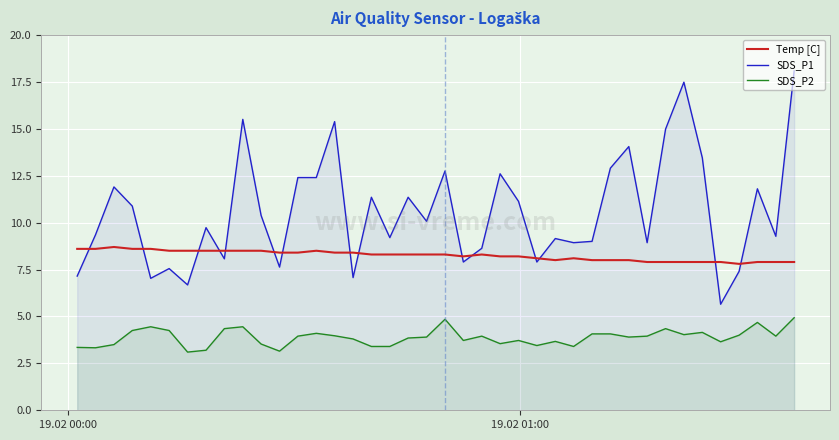

Which series has the largest range (max minus min)?

SDS_P1